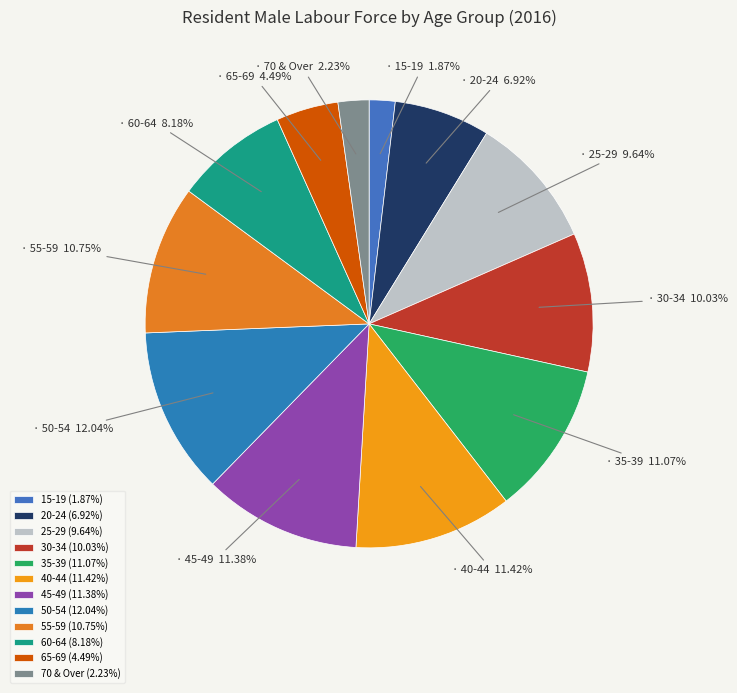

To the nearest percent, what is the difference between the largest and smallest slice percentages?

10%